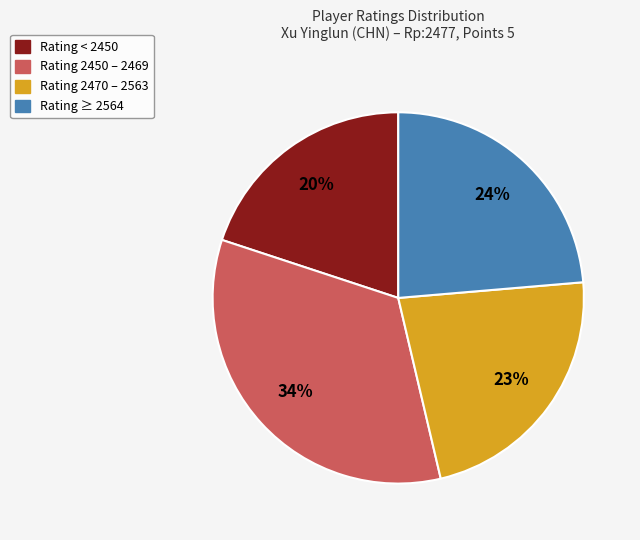

To the nearest percent, what is the difference between the largest and smallest slice percentages?

14%